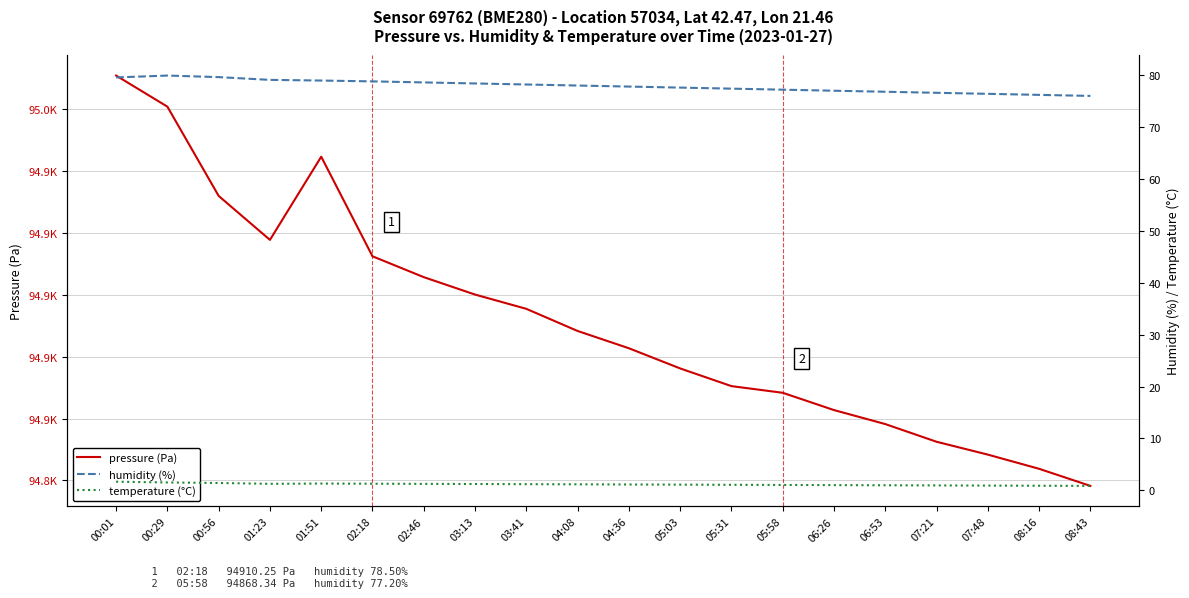

What is the label of the 20th point from the right?

00:01